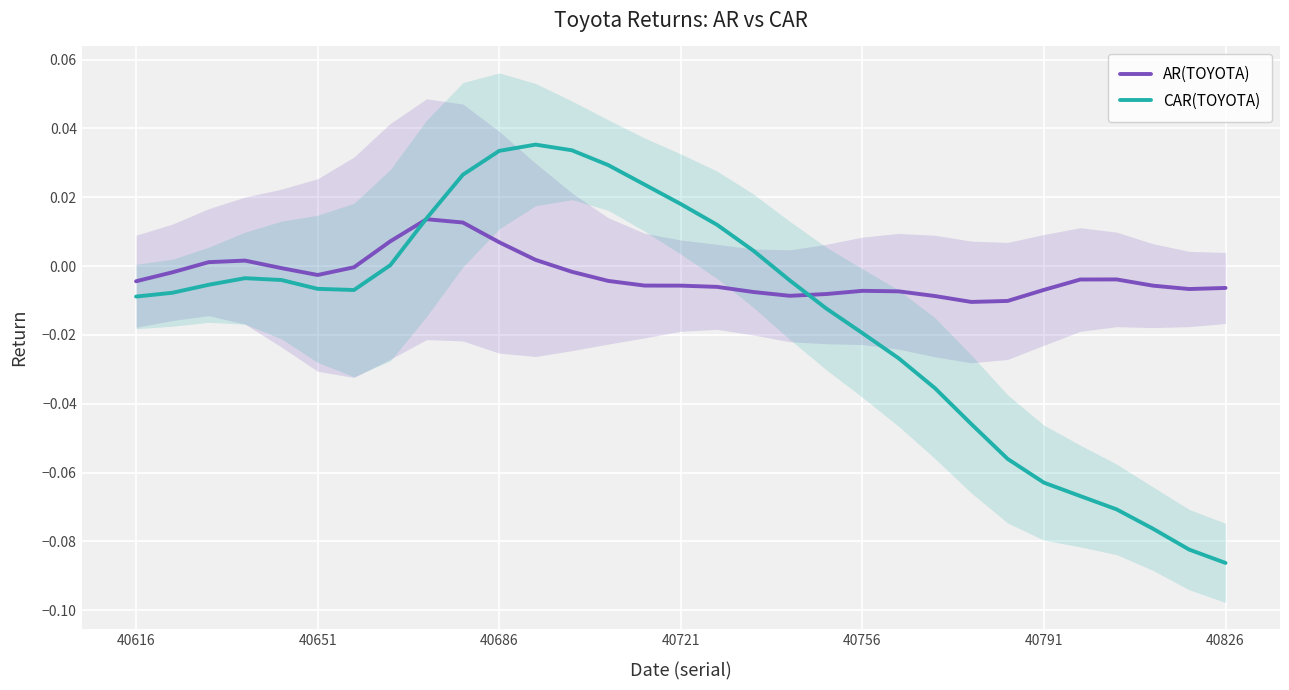

How many values in the AR(TOYOTA) series are below 0?

24